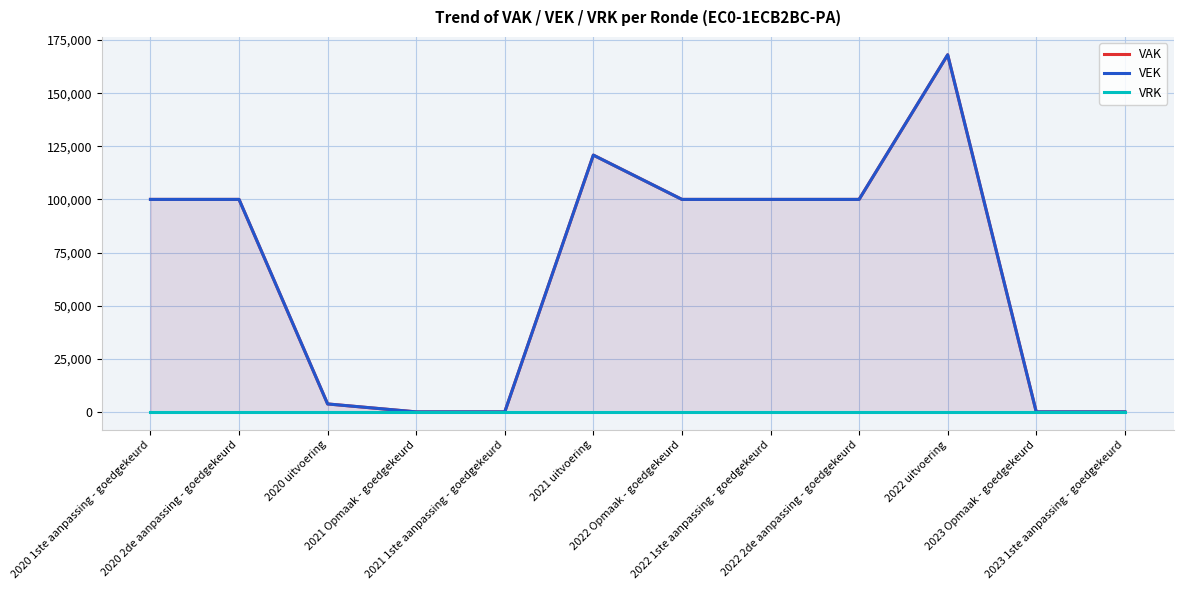

What is the sum of the VAK values at 2021 1ste aanpassing - goedgekeurd and 2020 1ste aanpassing - goedgekeurd?

100000